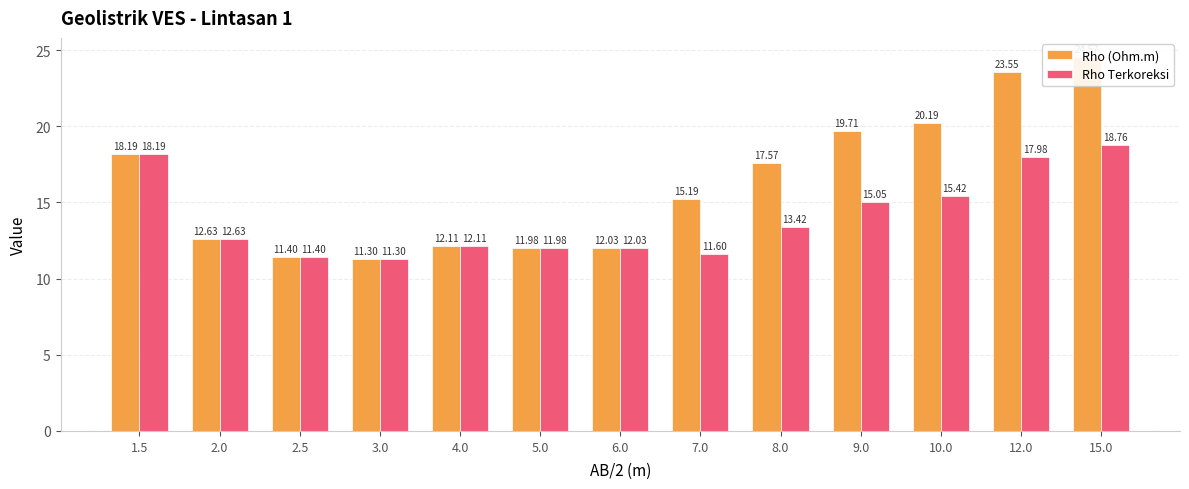

What is the maximum value shown in the chart?

24.6